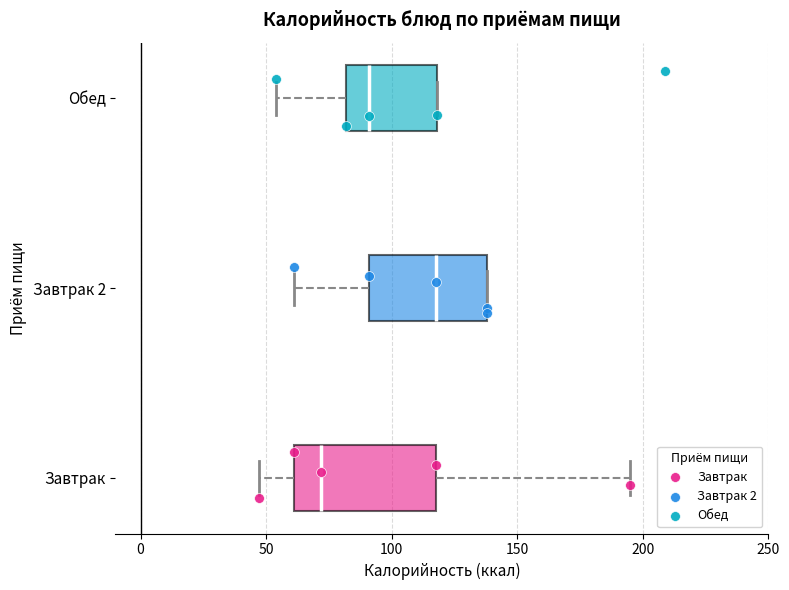

Reading bottom to top, transcribe this box plot: for each box, give where its median line is, the range the box spans, and where its two whiskers end, as read against the x-axis. The values are not printed on the chart, so give them approximately, as read against the axis.

Завтрак: median 70, box 60 to 120, whiskers 45 to 195
Завтрак 2: median 120, box 90 to 140, whiskers 60 to 140
Обед: median 90, box 80 to 120, whiskers 55 to 120